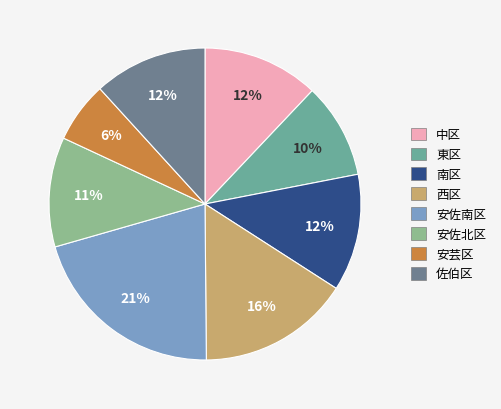

True or false: 安佐北区 accounts for 1% of the total.

False